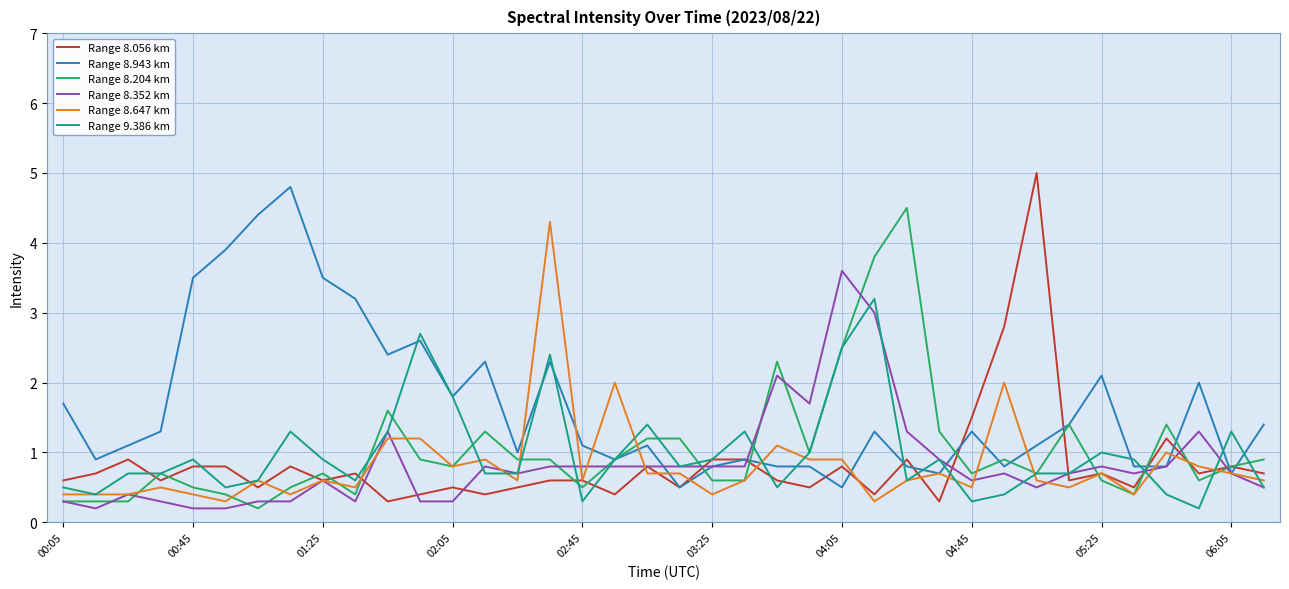

Is this an area chart (filled region under the line)?

No